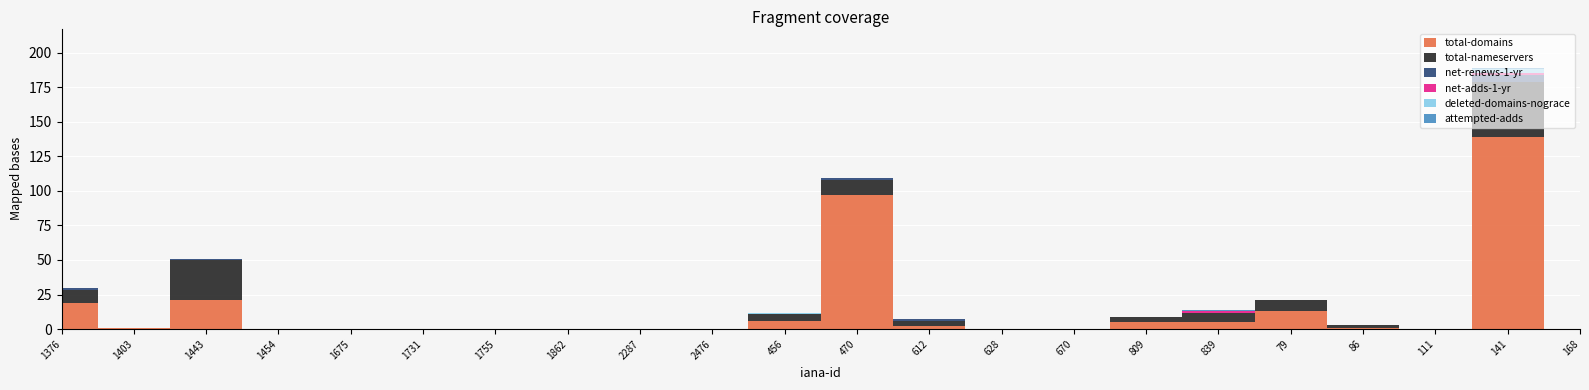

Reading left to right, extract all data points from this chart.

total-domains: 1376=19	1403=1	1443=21	1454=0	1675=0	1731=0	1755=0	1862=0	2287=0	2476=0	456=6	470=97	612=2	628=0	670=0	809=5	839=5	79=13	86=1	111=0	141=139	168=0
total-nameservers: 1376=9	1403=0	1443=29	1454=0	1675=0	1731=0	1755=0	1862=0	2287=0	2476=0	456=5	470=11	612=4	628=0	670=0	809=4	839=7	79=8	86=2	111=0	141=40	168=0
net-renews-1-yr: 1376=2	1403=0	1443=1	1454=0	1675=0	1731=0	1755=0	1862=0	2287=0	2476=0	456=0	470=1	612=1	628=0	670=0	809=0	839=0	79=0	86=0	111=0	141=5	168=0
net-adds-1-yr: 1376=0	1403=0	1443=0	1454=0	1675=0	1731=0	1755=0	1862=0	2287=0	2476=0	456=0	470=0	612=0	628=0	670=0	809=0	839=1	79=0	86=0	111=0	141=1	168=0
deleted-domains-nograce: 1376=0	1403=0	1443=0	1454=0	1675=0	1731=0	1755=0	1862=0	2287=0	2476=0	456=1	470=0	612=0	628=0	670=0	809=0	839=0	79=0	86=0	111=0	141=3	168=0
attempted-adds: 1376=0	1403=0	1443=0	1454=0	1675=0	1731=0	1755=0	1862=0	2287=0	2476=0	456=0	470=0	612=0	628=0	670=0	809=0	839=1	79=0	86=0	111=0	141=1	168=0